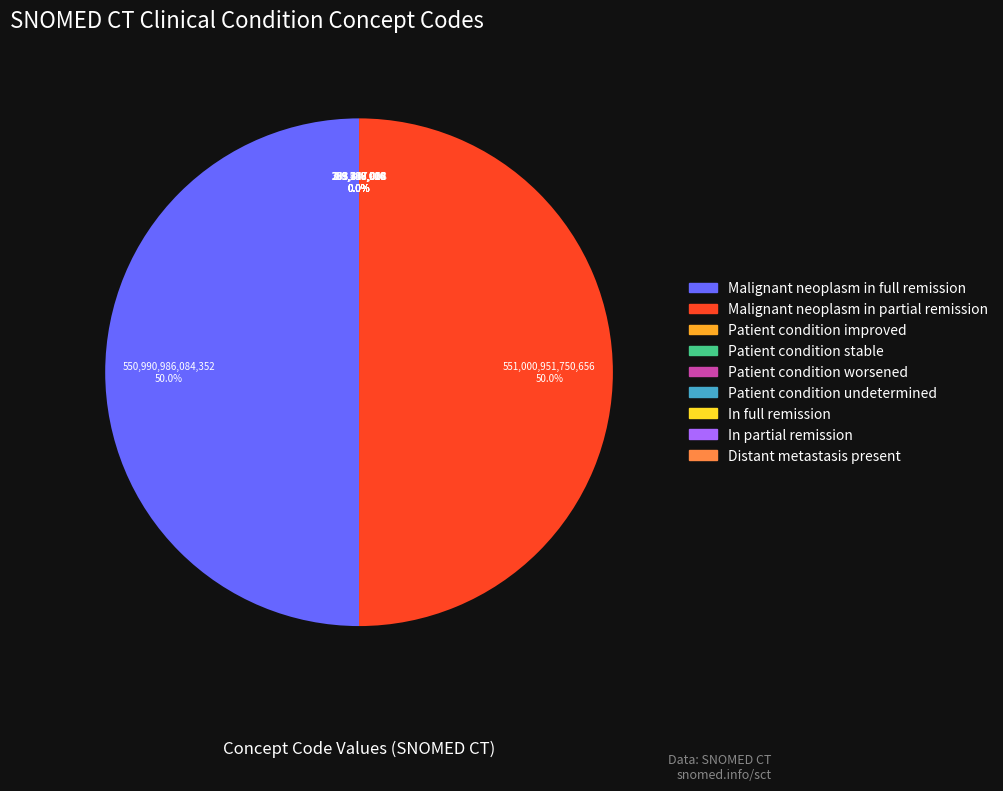

Rank the categories by value from highest to lowest.

Malignant neoplasm in partial remission, Malignant neoplasm in full remission, Patient condition undetermined, Distant metastasis present, Patient condition stable, Patient condition worsened, Patient condition improved, In full remission, In partial remission